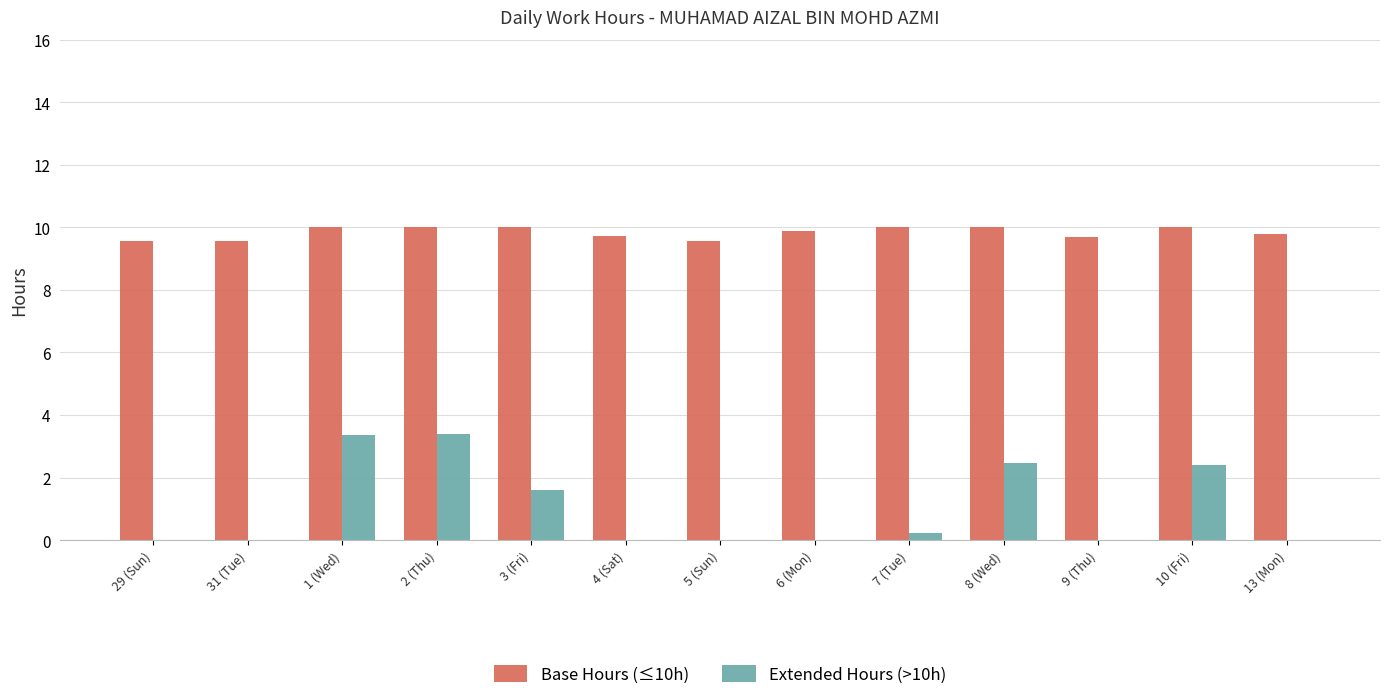

What is the sum of all Extended Hours (>10h) values?

13.5